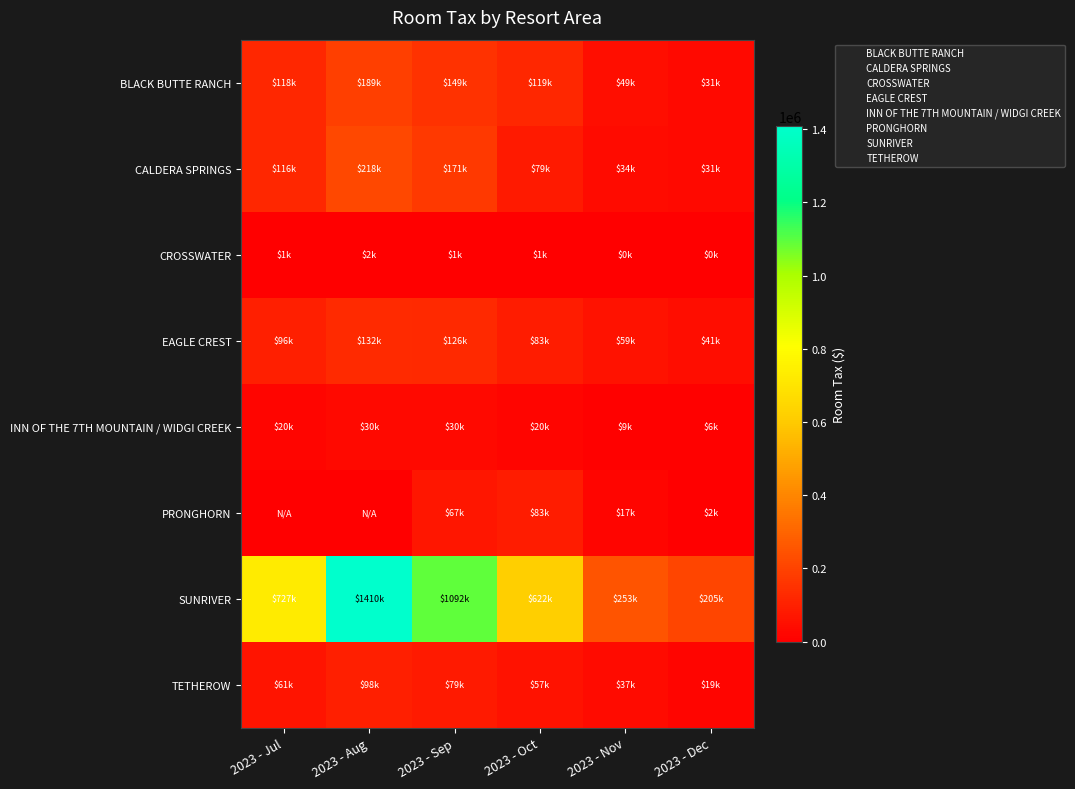

At 2023 - Sep, list the series in order from smallest to largest.

CROSSWATER, INN OF THE 7TH MOUNTAIN / WIDGI CREEK, PRONGHORN, TETHEROW, EAGLE CREST, BLACK BUTTE RANCH, CALDERA SPRINGS, SUNRIVER